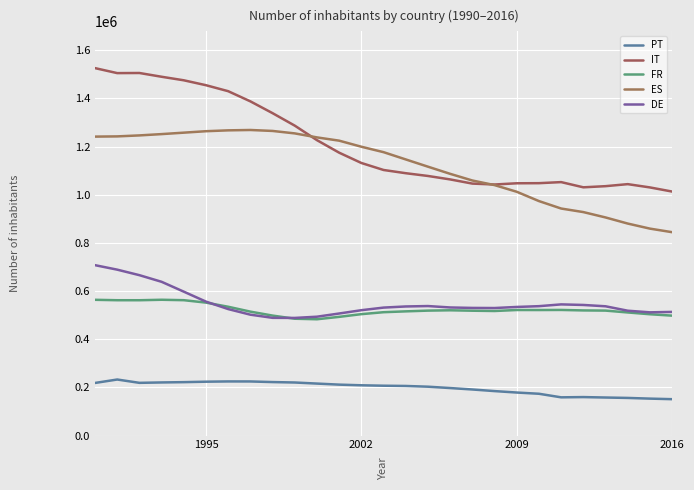

Does the chart display data point markers on the line(s)?

No